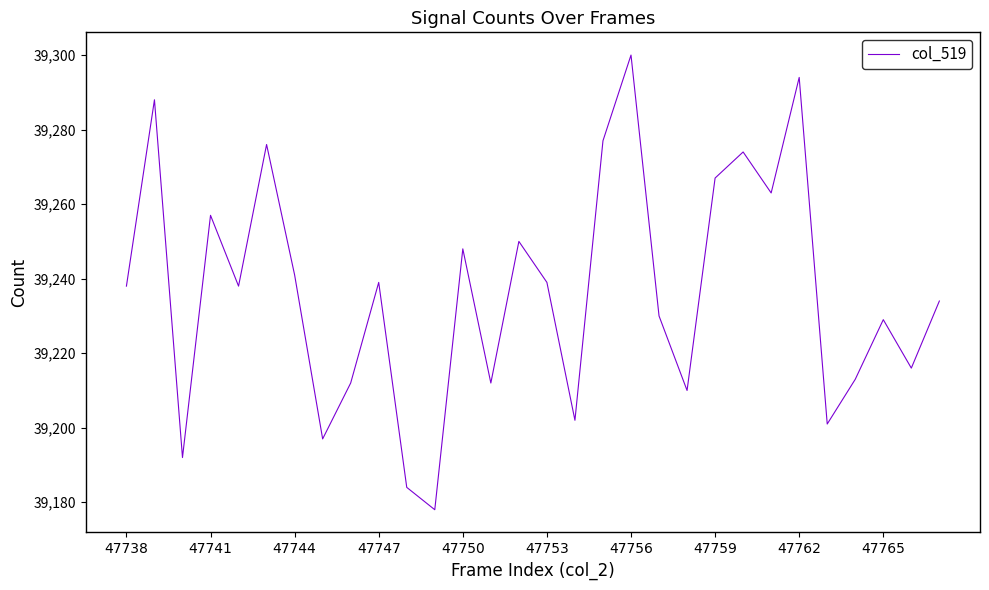

What is the difference between the maximum and minimum values?

122